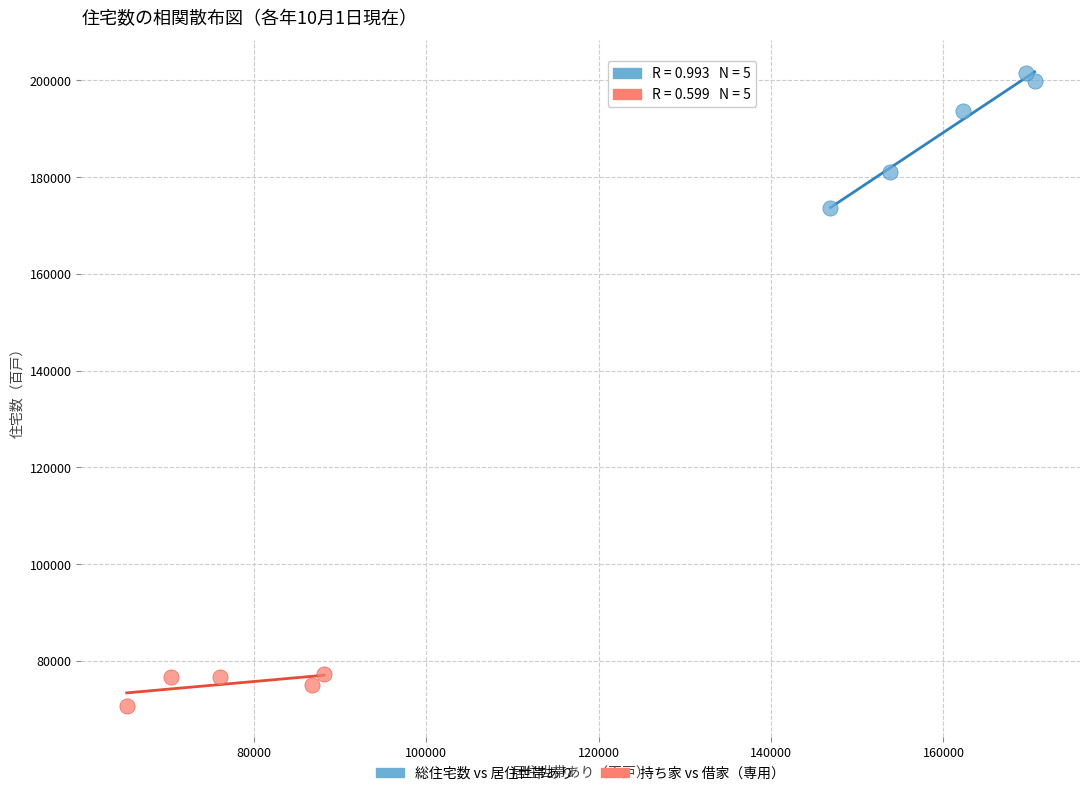

Which series has the largest Y range (max minus min)?

総住宅数 vs 居住世帯あり